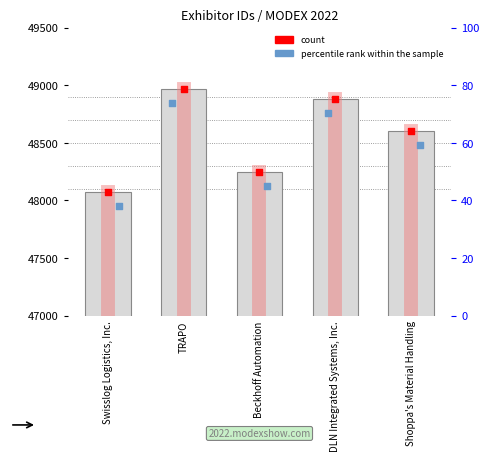

At which category is the sum across all series the highest?

TRAPO